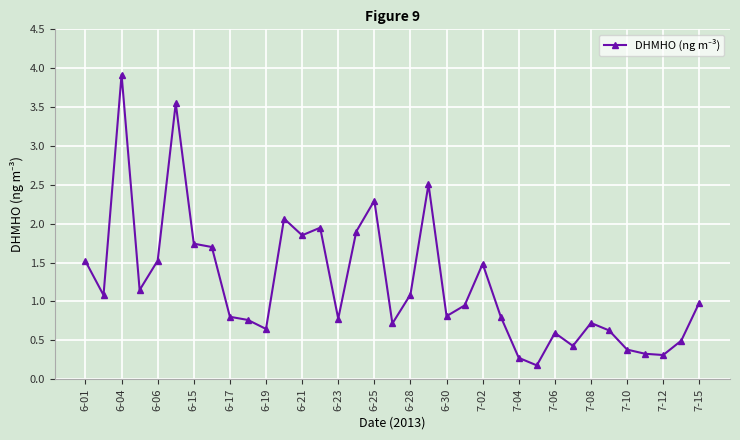

What is the greatest value displayed?

3.9